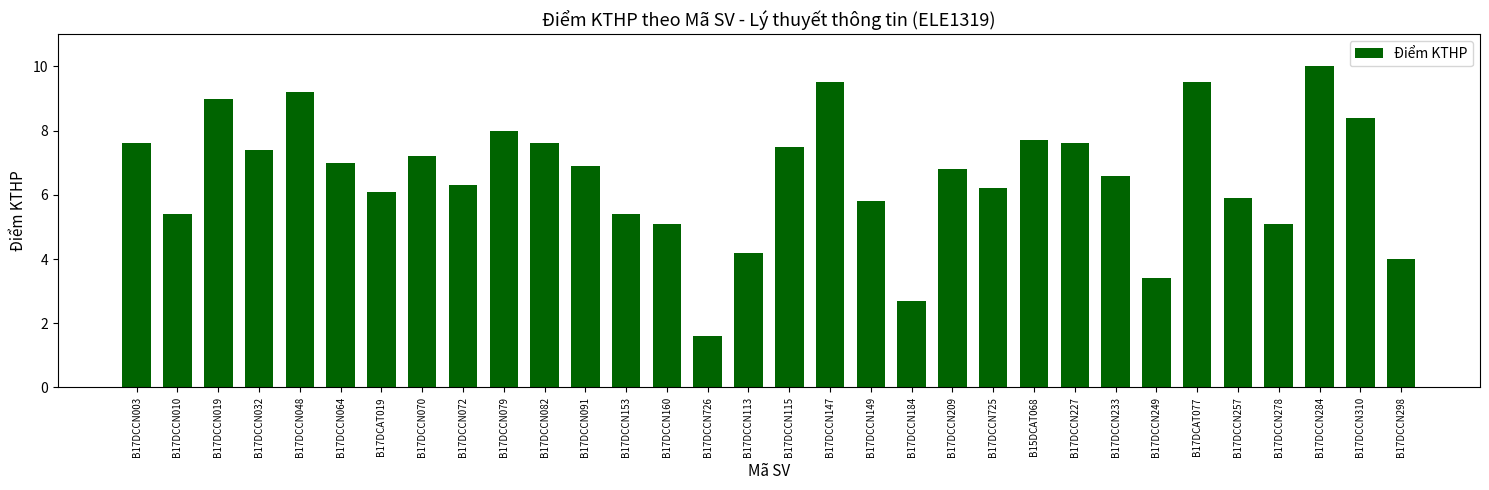

Reading left to right, extract all data points from this chart.

B17DCCN003=7.6	B17DCCN010=5.4	B17DCCN019=9.0	B17DCCN032=7.4	B17DCCN048=9.2	B17DCCN064=7.0	B17DCAT019=6.1	B17DCCN070=7.2	B17DCCN072=6.3	B17DCCN079=8.0	B17DCCN082=7.6	B17DCCN091=6.9	B17DCCN153=5.4	B17DCCN160=5.1	B17DCCN726=1.6	B17DCCN113=4.2	B17DCCN115=7.5	B17DCCN147=9.5	B17DCCN149=5.8	B17DCCN184=2.7	B17DCCN209=6.8	B17DCCN725=6.2	B15DCAT068=7.7	B17DCCN227=7.6	B17DCCN233=6.6	B17DCCN249=3.4	B17DCAT077=9.5	B17DCCN257=5.9	B17DCCN278=5.1	B17DCCN284=10.0	B17DCCN310=8.4	B17DCCN298=4.0